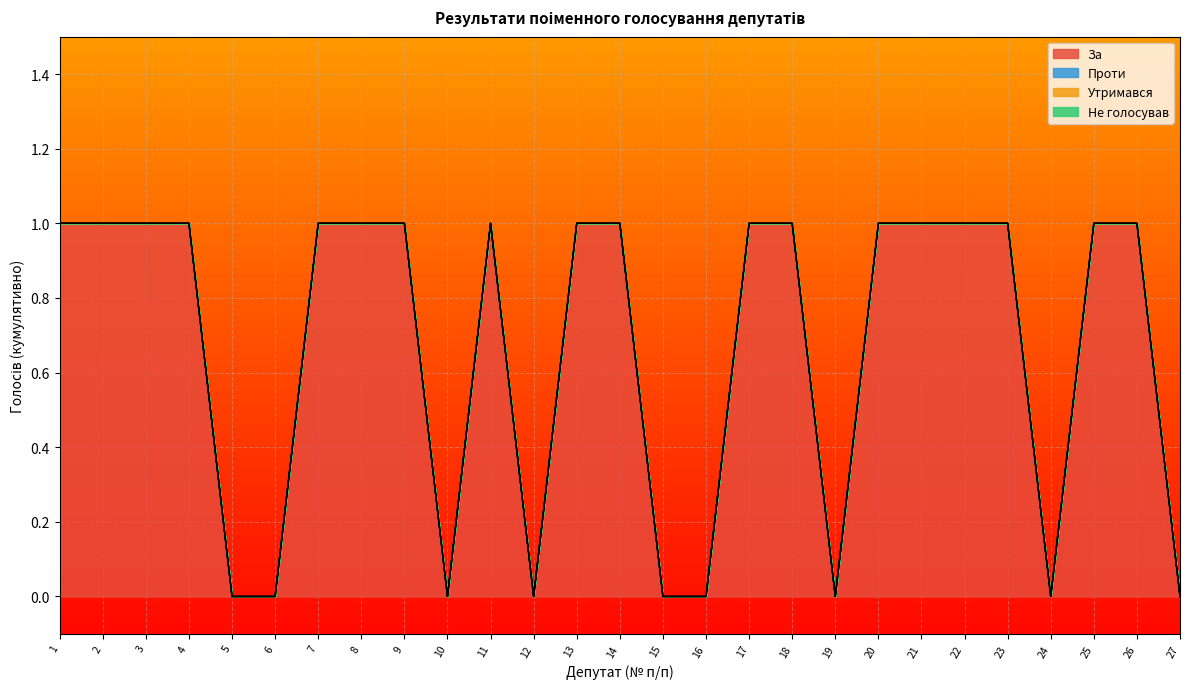

Does the chart display data point markers on the line(s)?

No